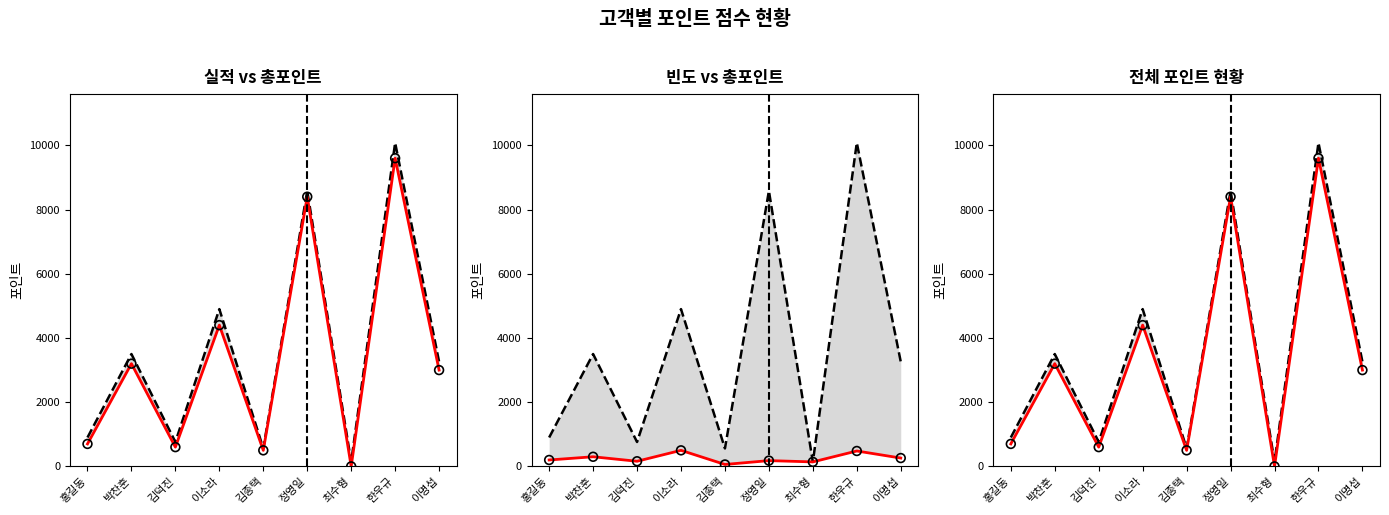

What are all the series names shown in the legend?

총포인트 (상한), 실적포인트, 실적포인트 포인트, 빈도포인트, 빈도포인트 포인트